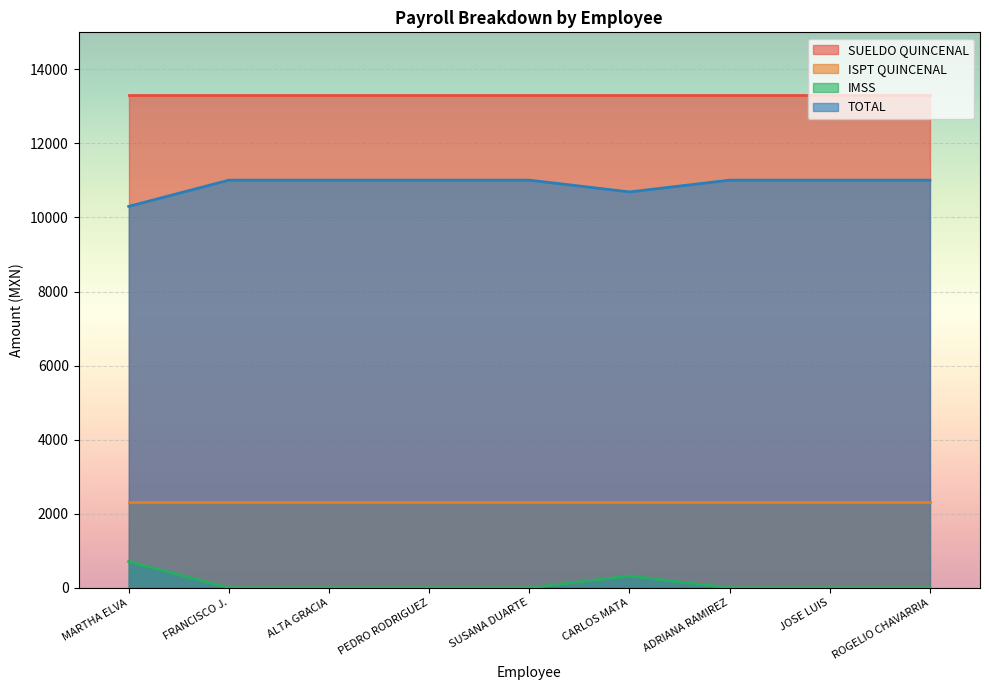

Read the SUELDO QUINCENAL value at PEDRO RODRIGUEZ.

13312